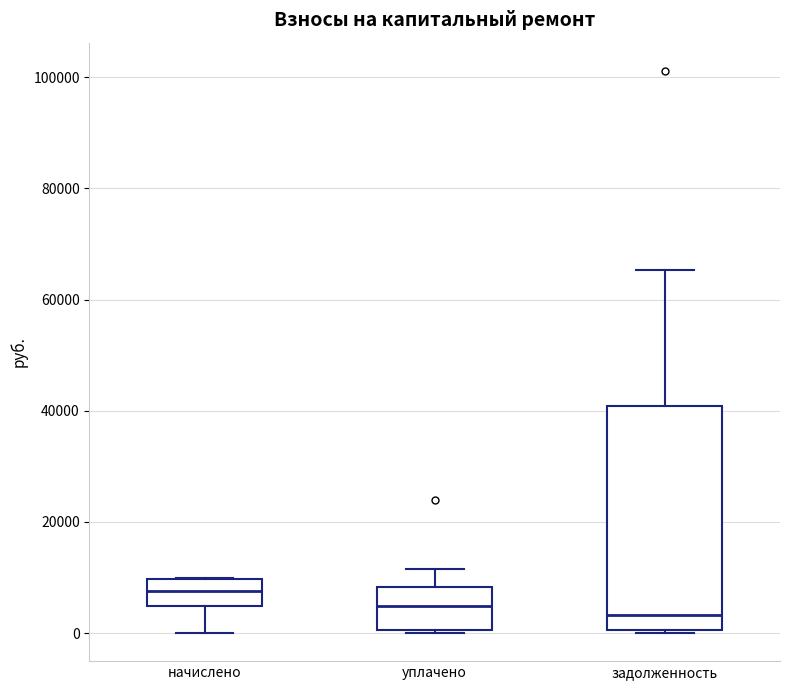

Where does the lower whisker of the box for начислено end on the y-axis? The values are not printed on the chart, so give them approximately, as read against the axis.

0